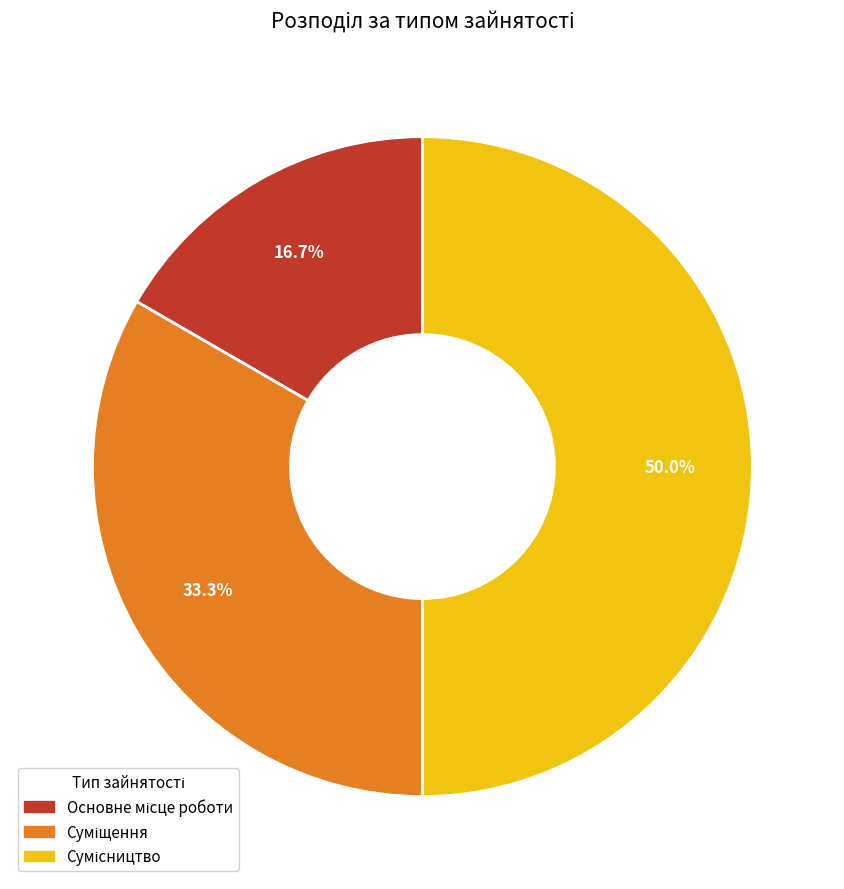

How many segments does this pie chart have?

3